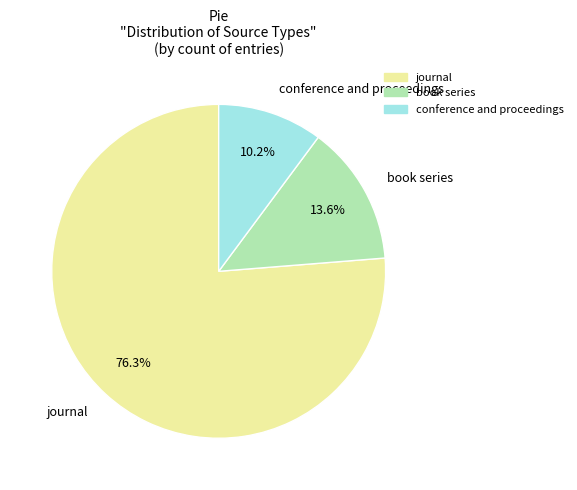

Combined, do journal and book series account for over 50%?

Yes